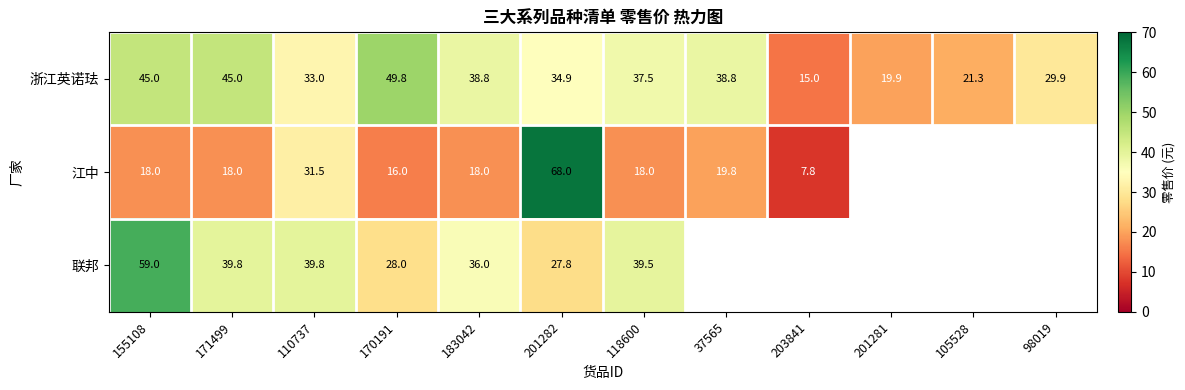

What is the lowest value of the 浙江英诺珐 series?

15.0